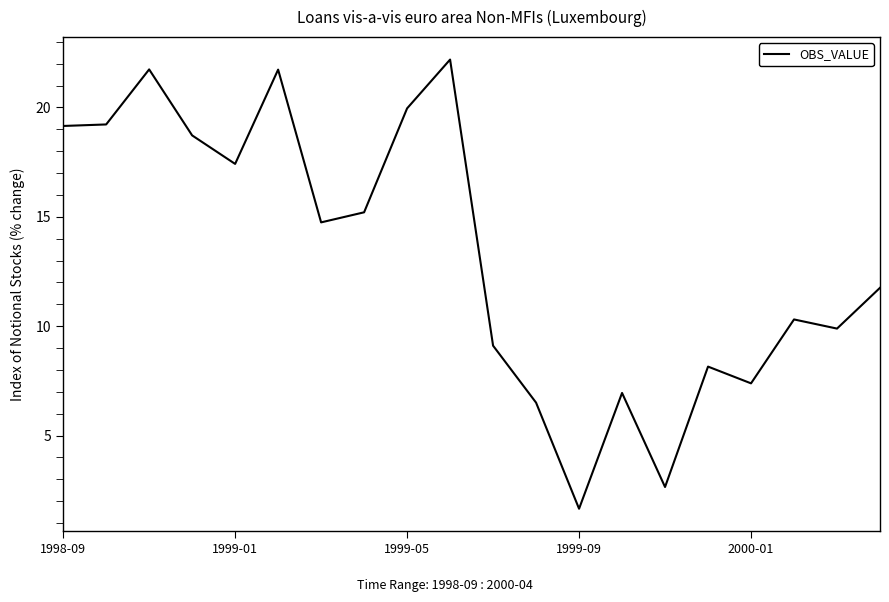

What is the maximum value shown in the chart?

22.2